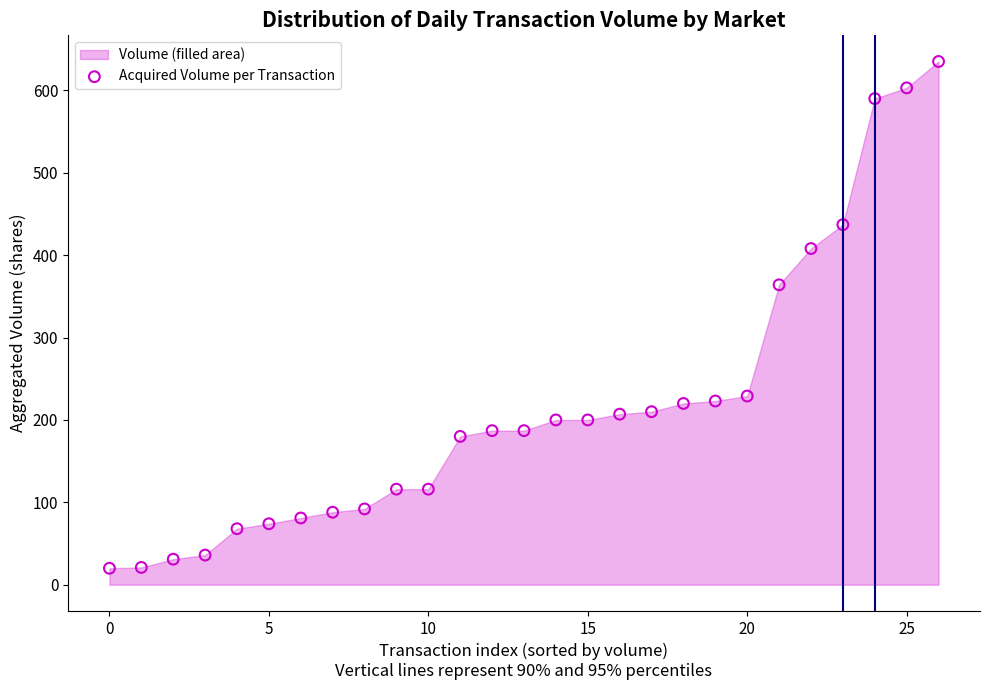

What Y value in the scatter plot is closest to 327?

364